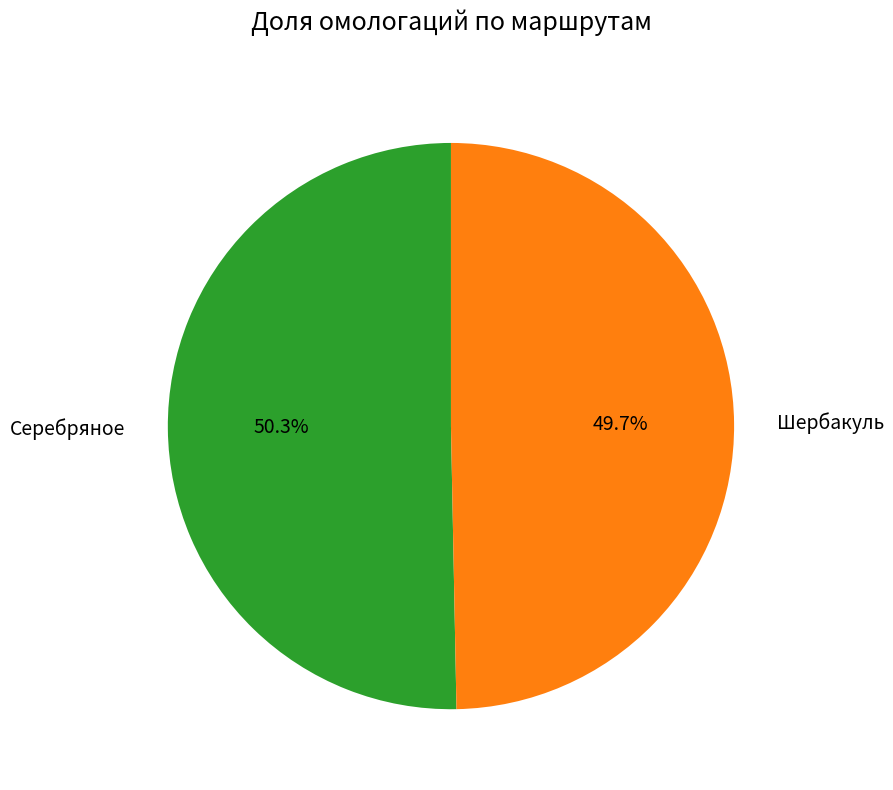

Is there a majority slice in this chart?

Yes